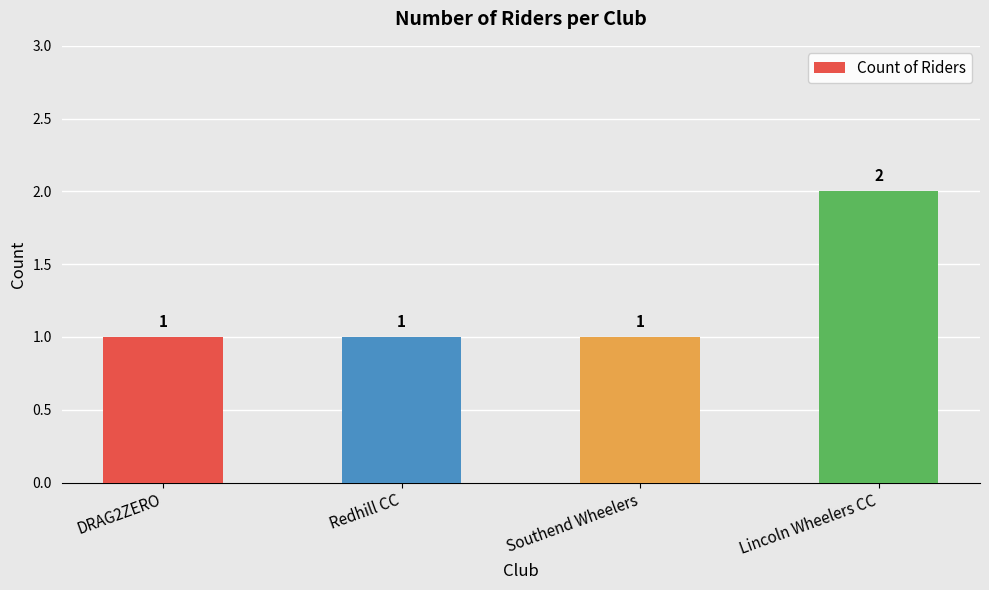

True or false: the data shows 0 at DRAG2ZERO.

False